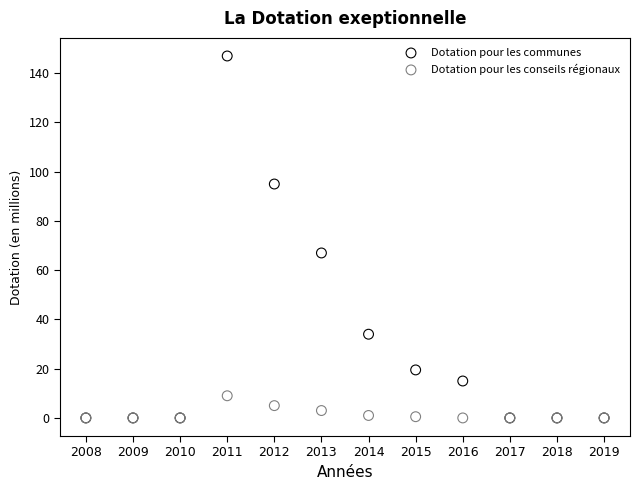

Across all series, what Y value is closest to 73?

67.0